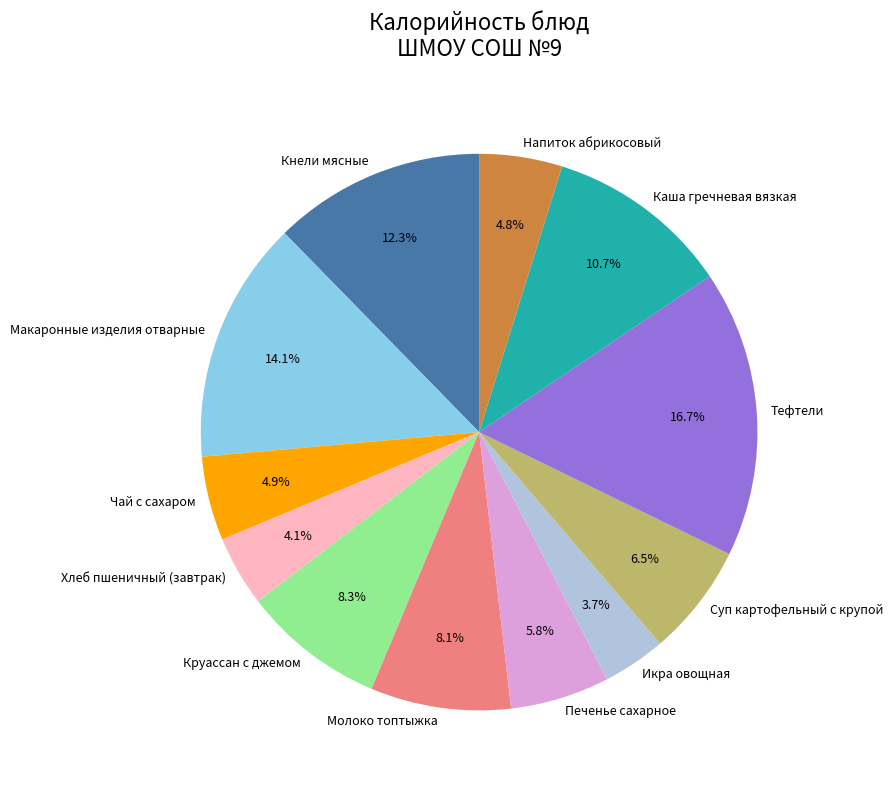

What percentage is the Печенье сахарное slice, to the nearest percent?

6%